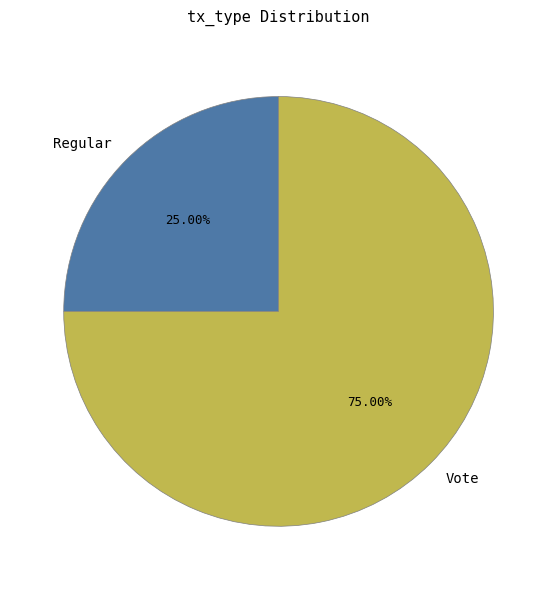

Combined, what portion of the pie is Vote and Regular?

100.0%